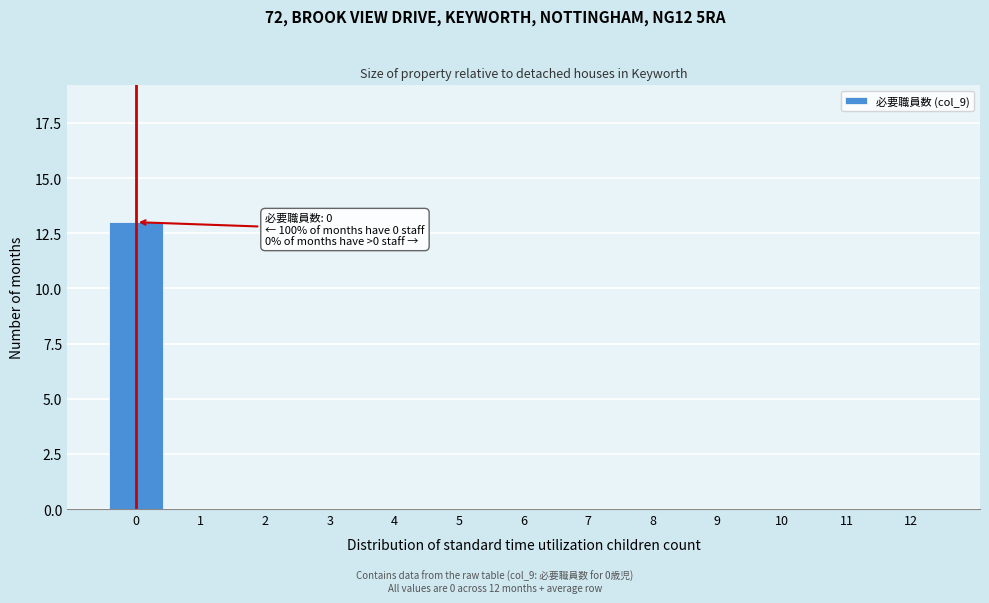

Reading right to left, what are all the values shown in this chart?

12=0	11=0	10=0	9=0	8=0	7=0	6=0	5=0	4=0	3=0	2=0	1=0	0=13